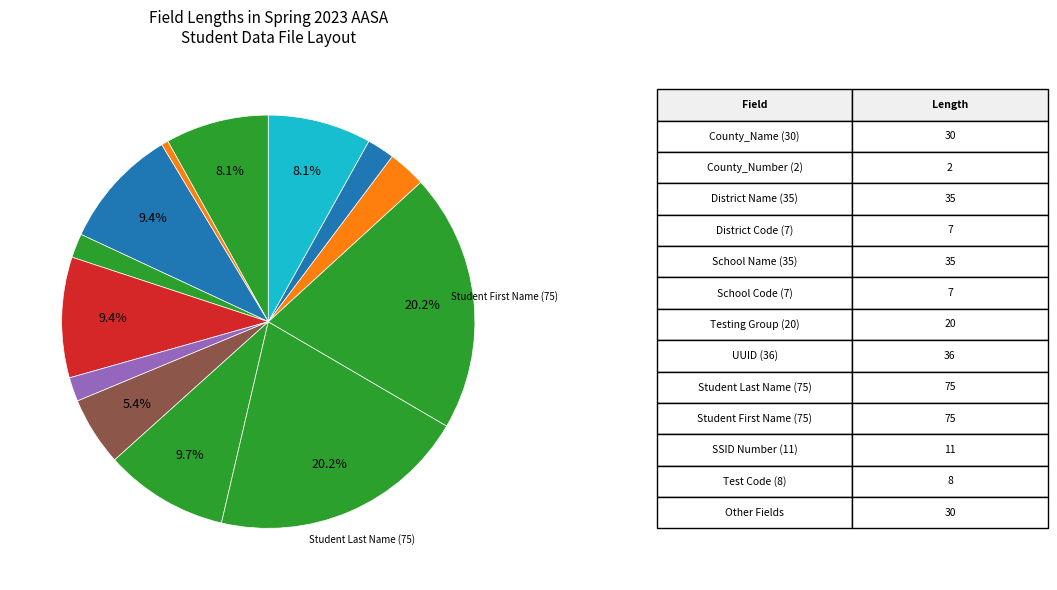

Is there any slice that represents more than half of the pie?

No